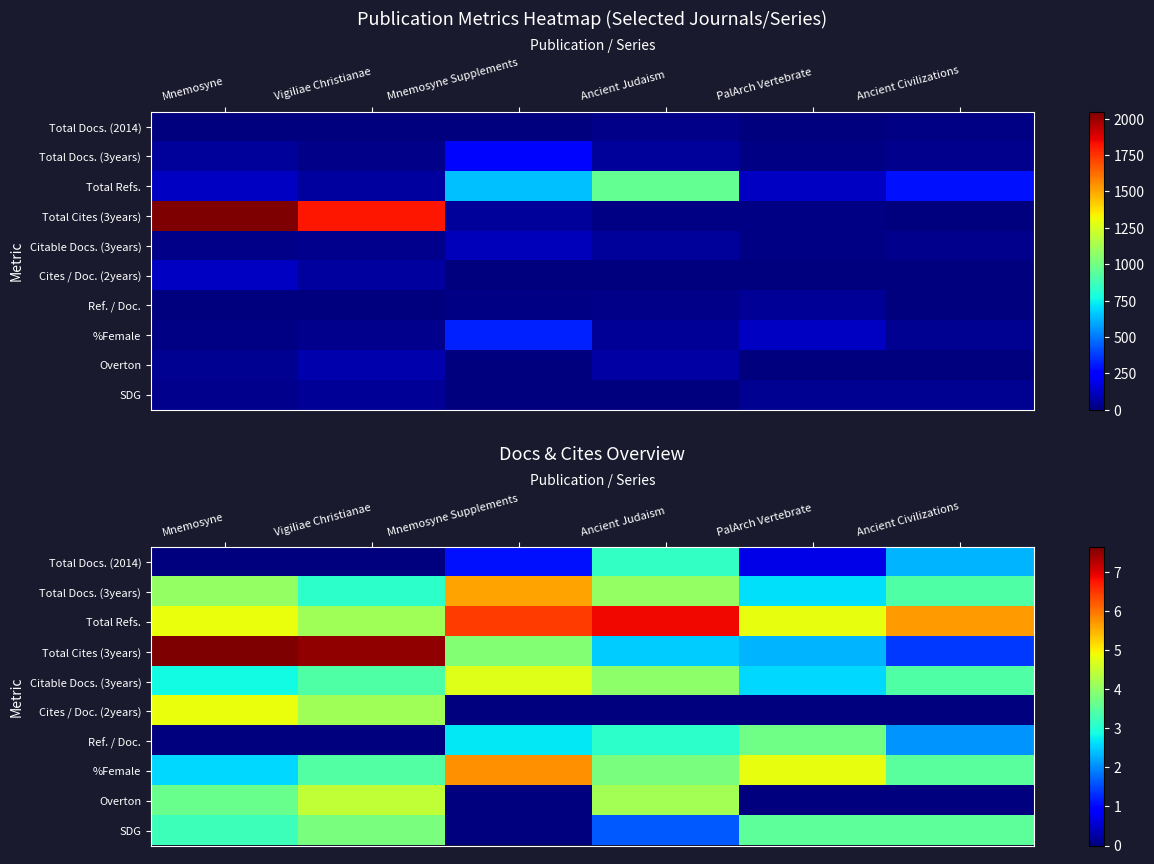

At which label does SDG first exceed 3?

Mnemosyne